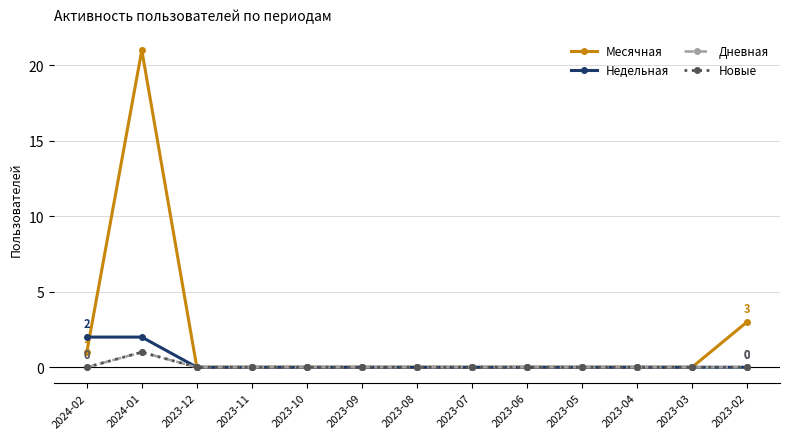

The Новые series shows 0 at 2023-02. True or false?

True